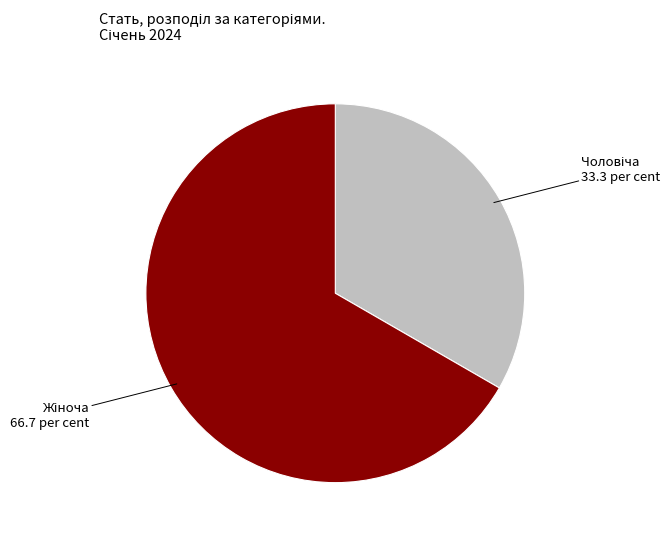

Is there a majority slice in this chart?

Yes